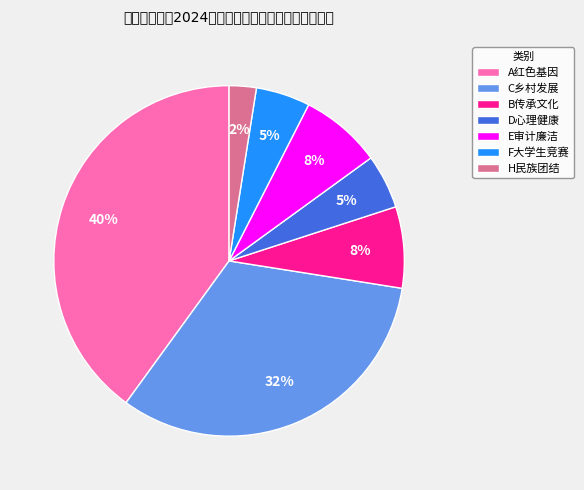

Does any single category account for the majority?

No